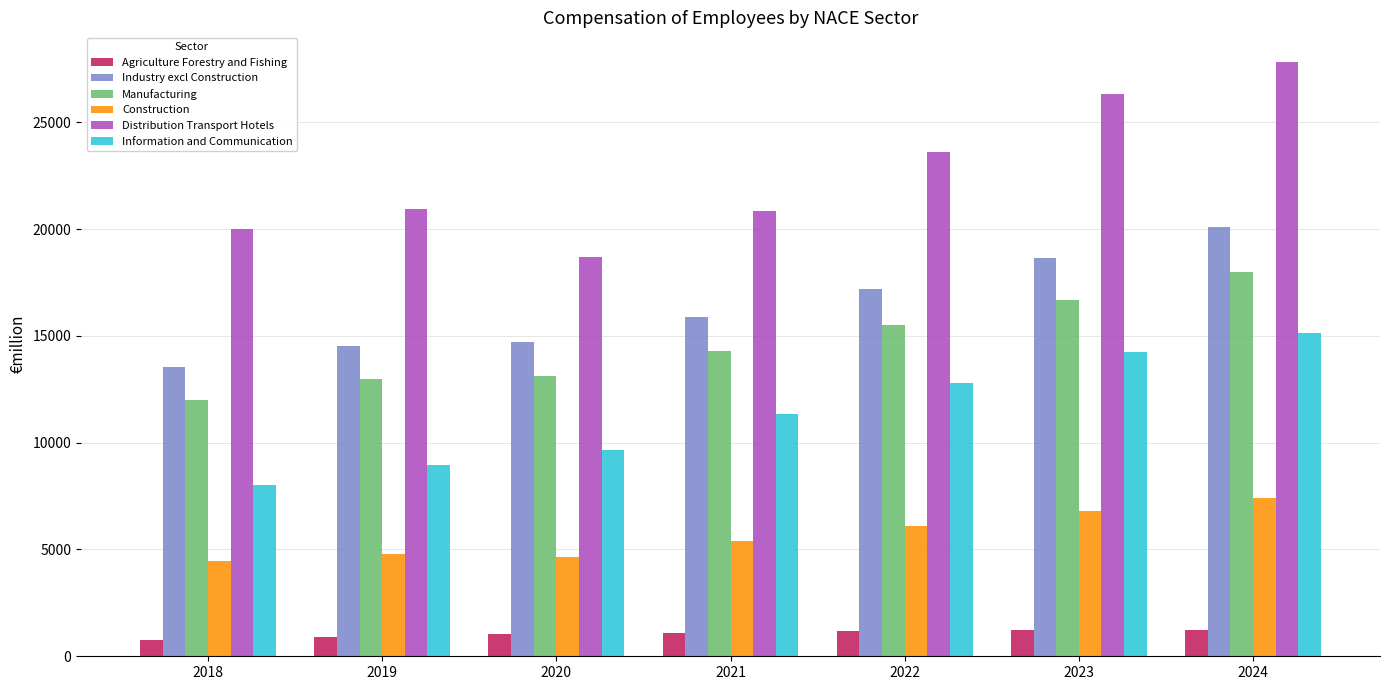

Is it true that Industry excl Construction equals 17209.8 at 2022?

True